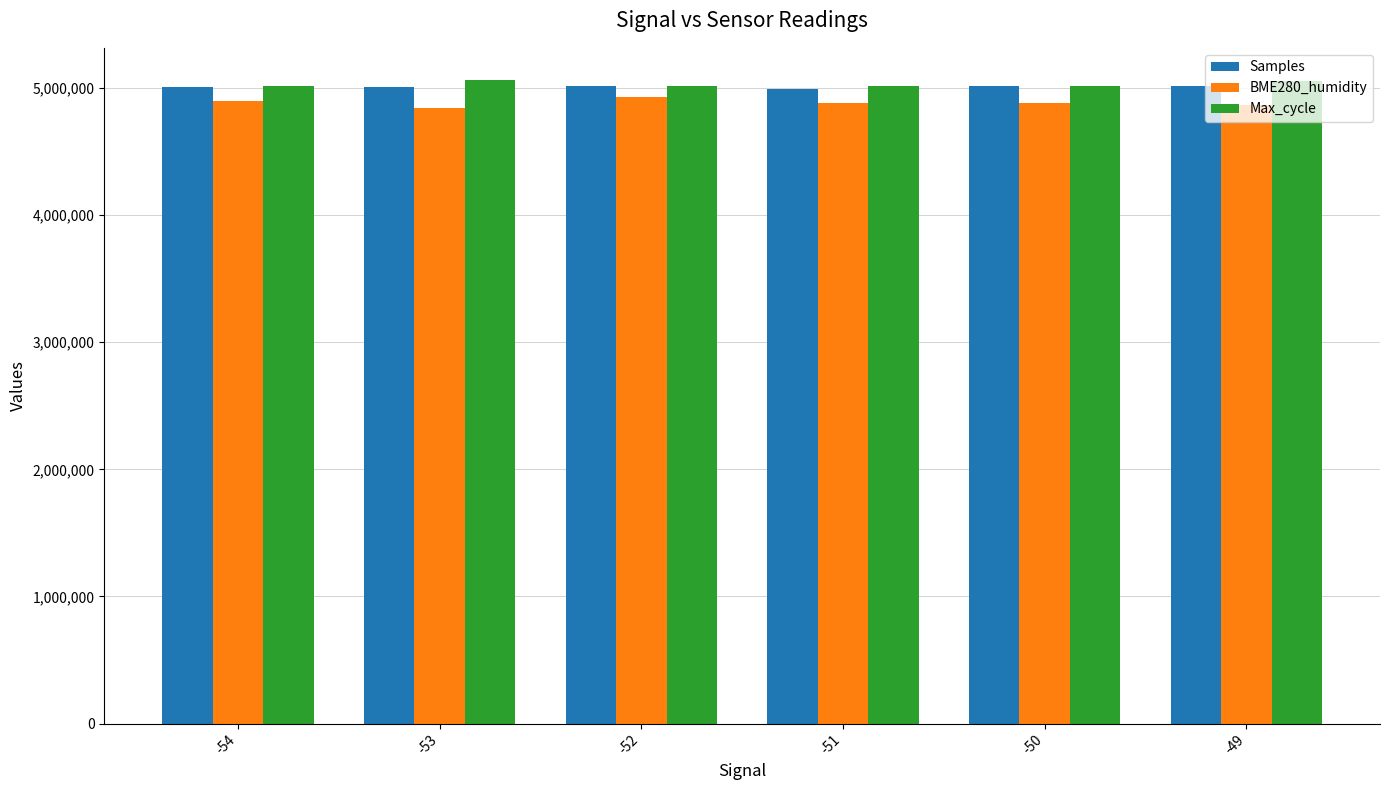

Is the value of BME280_humidity at -53 greater than the value of Samples at -49?

No